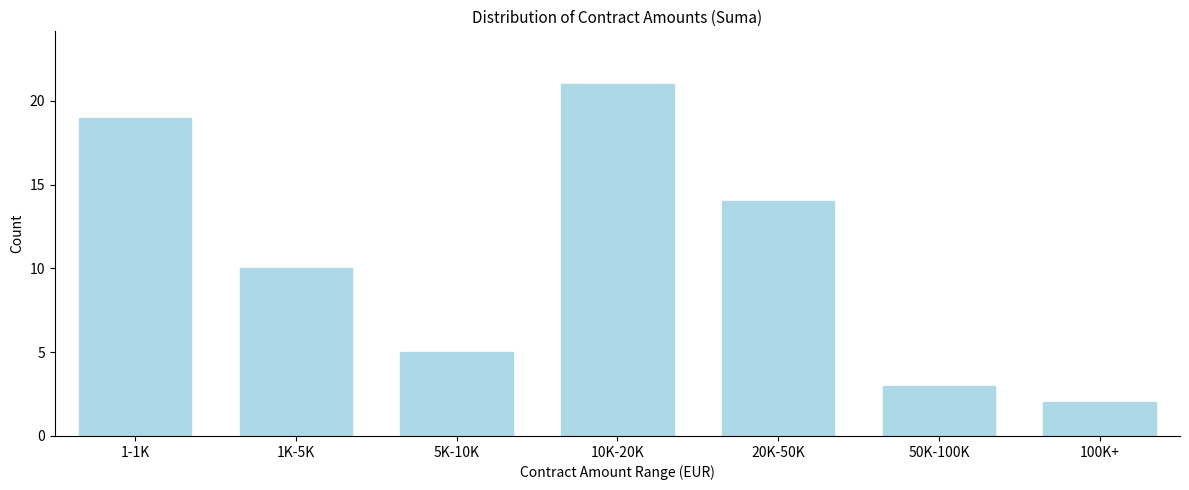

Reading right to left, extract all data points from this chart.

100K+=2	50K-100K=3	20K-50K=14	10K-20K=21	5K-10K=5	1K-5K=10	1-1K=19